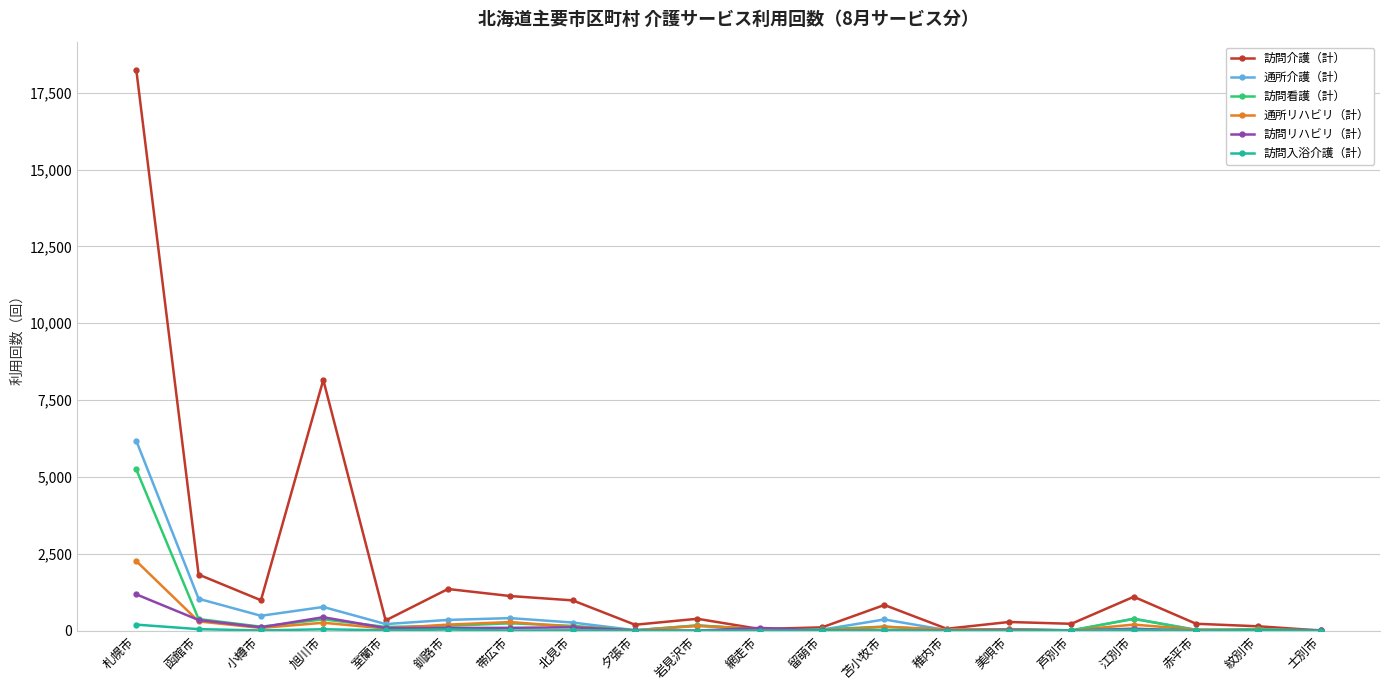

How many series are shown in this chart?

6